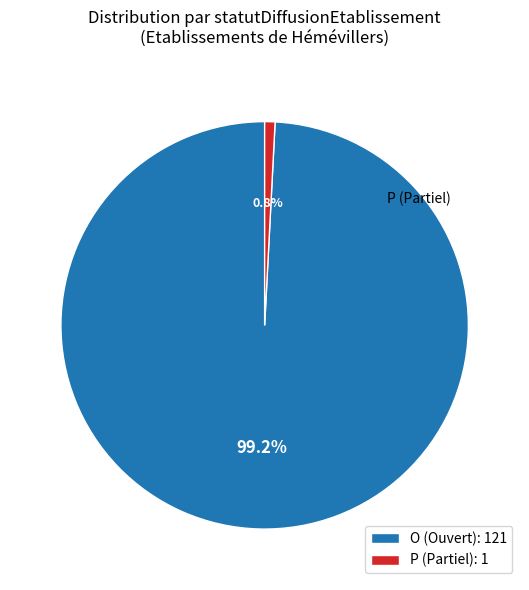

Which category has the biggest portion of the pie?

O